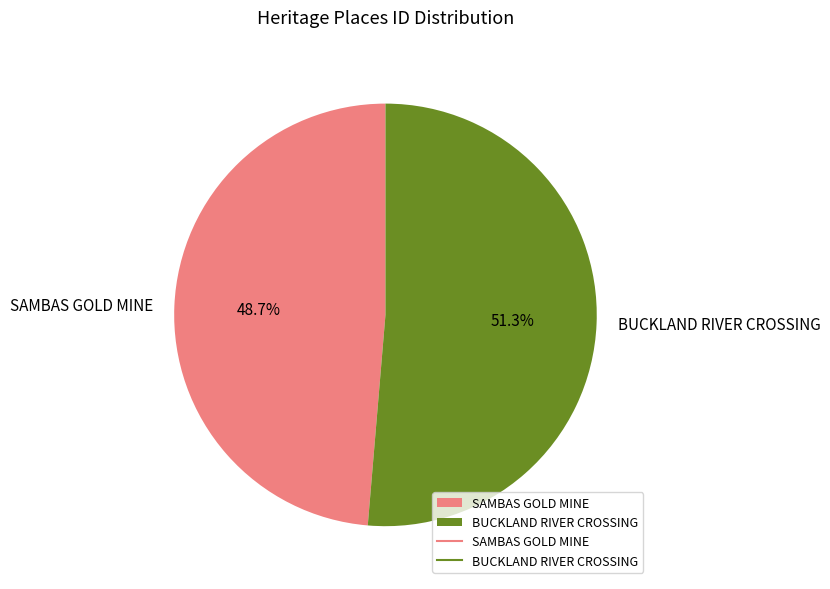

To the nearest percent, what is the difference between the BUCKLAND RIVER CROSSING and SAMBAS GOLD MINE slice percentages?

3%